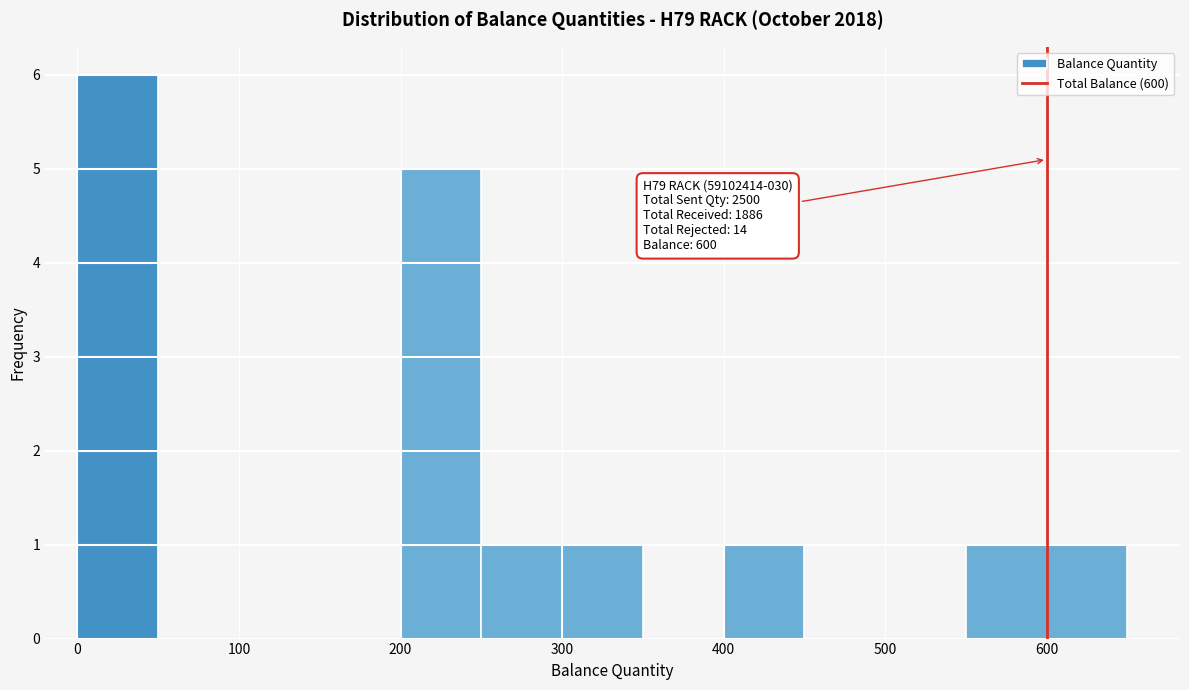

Over which range of the x-axis is the bar tallest?

0 to 50